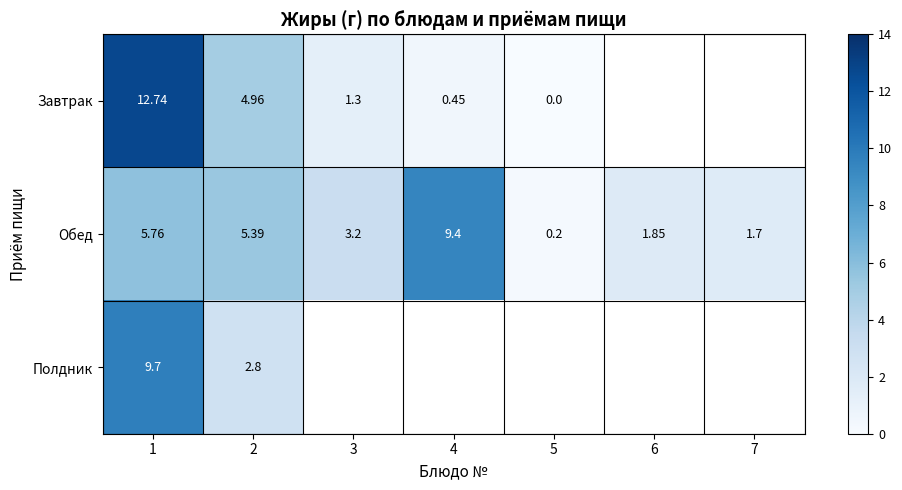

Between 3 and 2, which is larger?

2